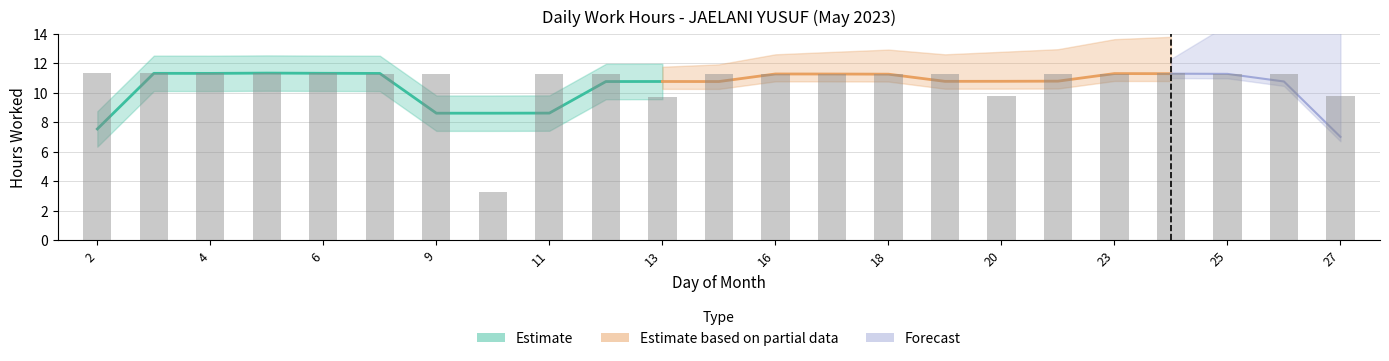

How many categories are shown in the chart?

23